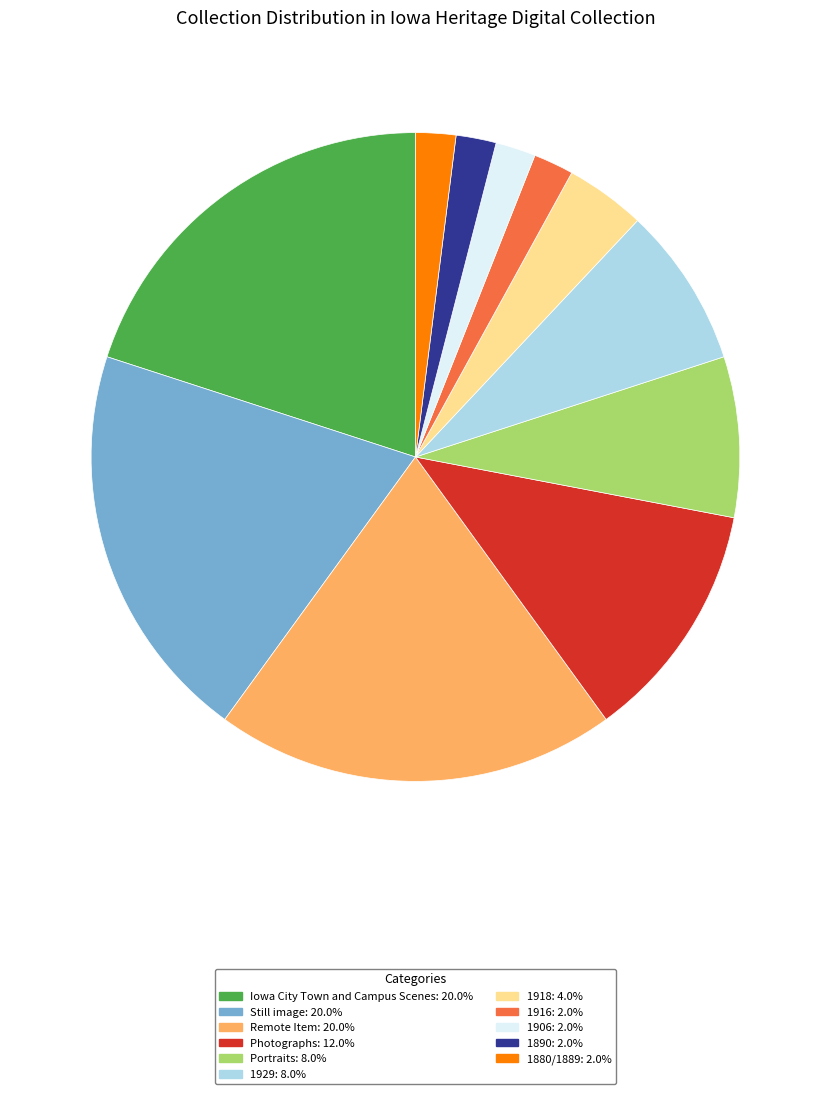

What is the ratio of the value at Iowa City Town and Campus Scenes: 20.0% to the value at 1929: 8.0%?

2.5